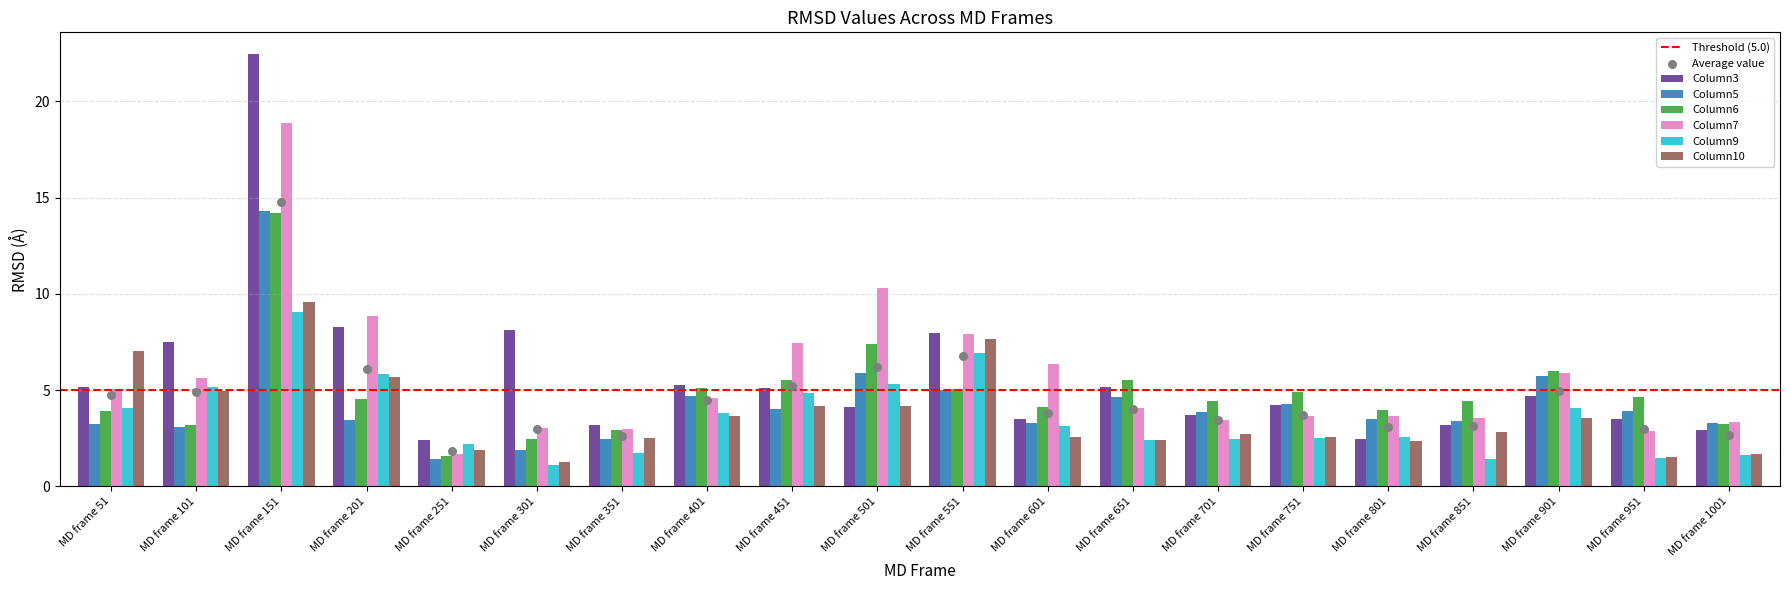

Which series reaches the maximum Y coordinate?

Column3